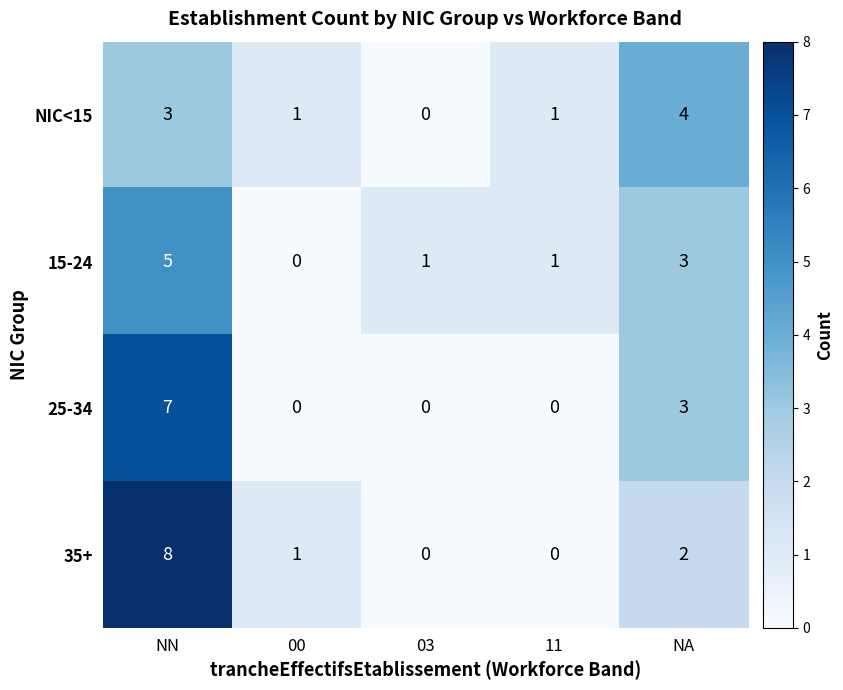

List the series in order of their peak value, lowest first.

NIC<15, 15-24, 25-34, 35+